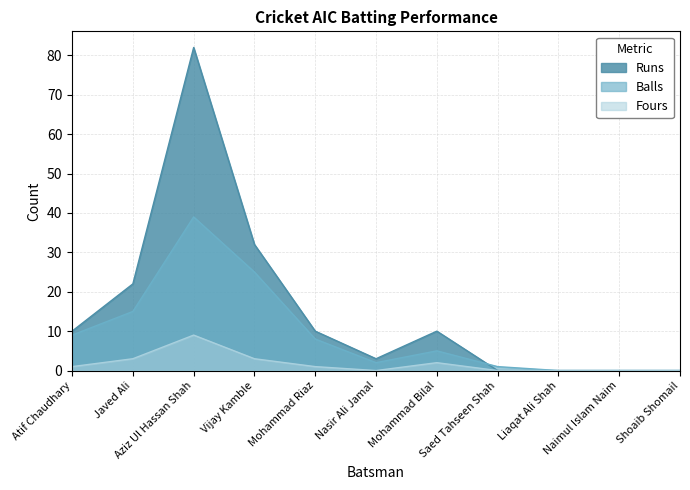

What is the label of the 10th point from the left?

Naimul Islam Naim